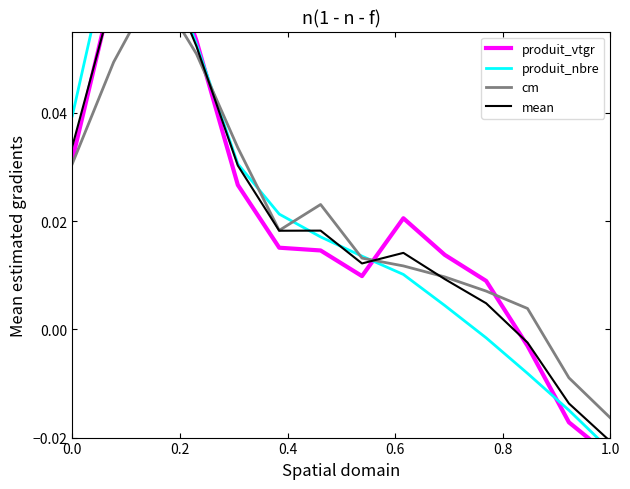

Reading left to right, what are all the values shown in this chart?

produit_vtgr: 0.0	0.1	0.1	0.1	0.0	0.0	0.0	0.0	0.0	0.0	0.0	-0.0	-0.0	-0.0
produit_nbre: 0.0	0.1	0.1	0.1	0.0	0.0	0.0	0.0	0.0	0.0	-0.0	-0.0	-0.0	-0.0
cm: 0.0	0.0	0.1	0.1	0.0	0.0	0.0	0.0	0.0	0.0	0.0	0.0	-0.0	-0.0
mean: 0.0	0.1	0.1	0.1	0.0	0.0	0.0	0.0	0.0	0.0	0.0	-0.0	-0.0	-0.0